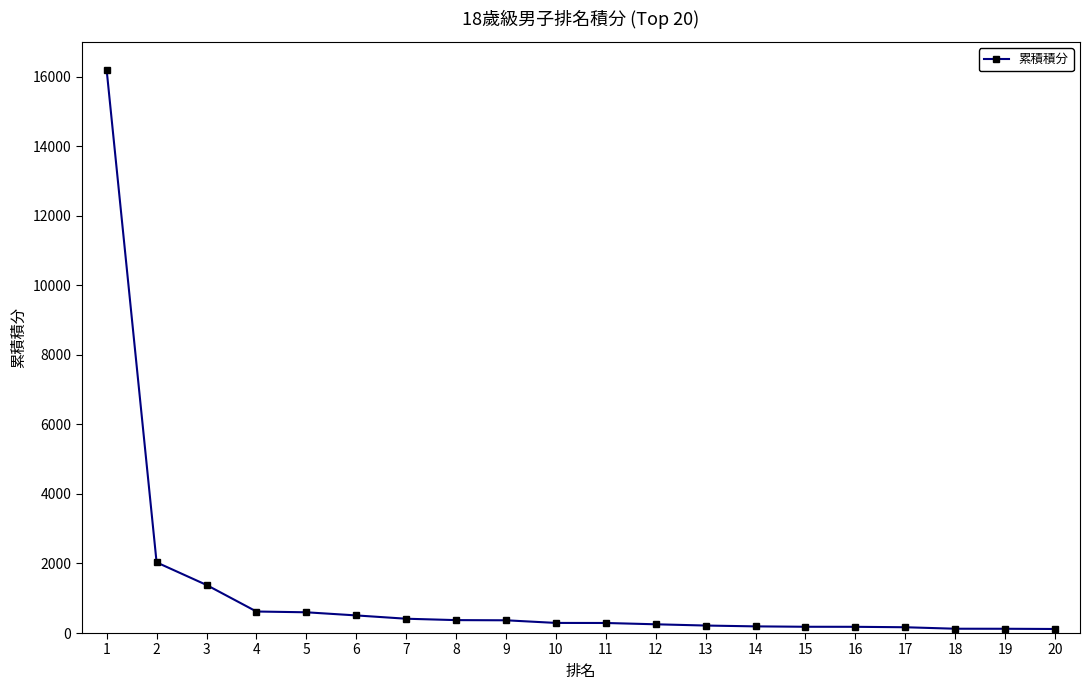

Does the chart display data point markers on the line(s)?

Yes